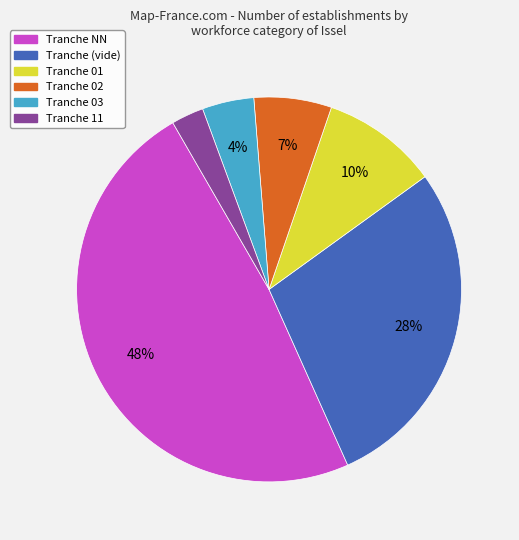

Count the number of slices in the pie.

6